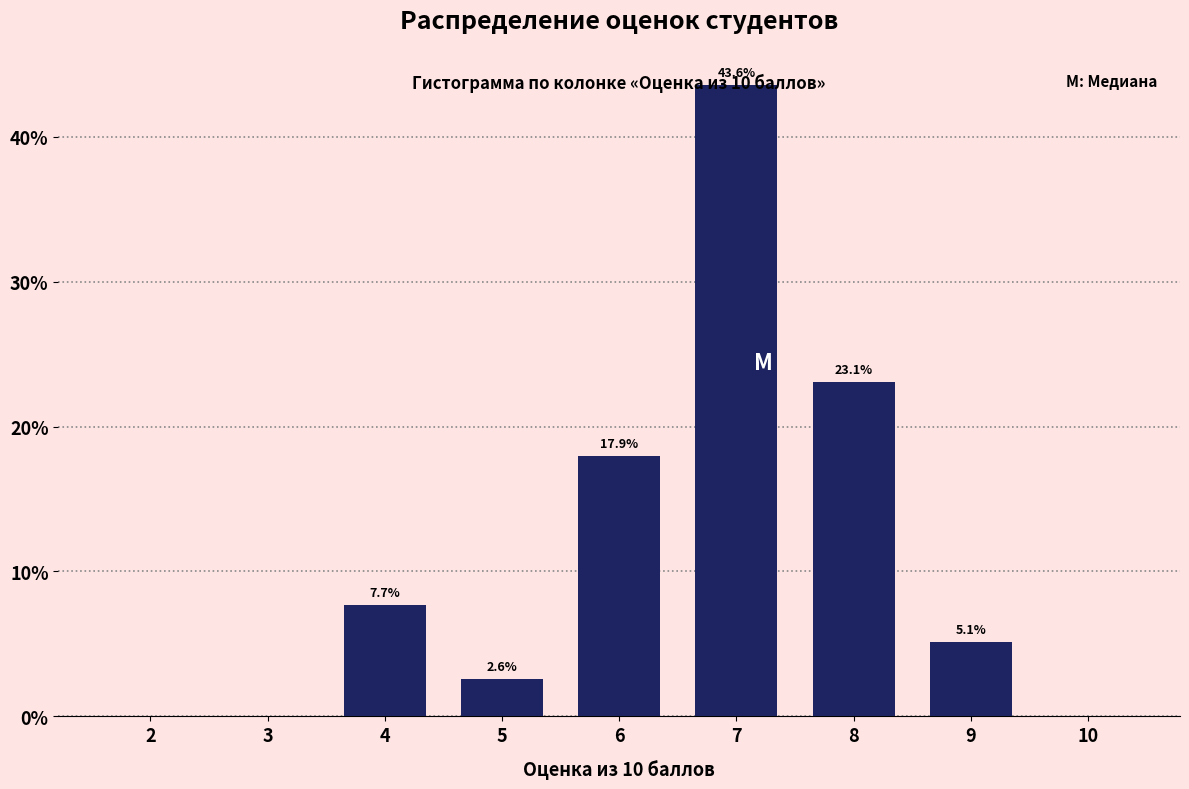

Is it true that the value at 2 is 0.0?

True